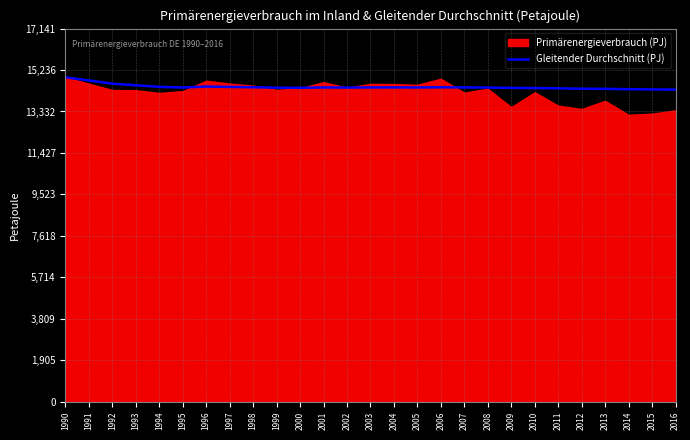

Where is the data nearest to the value 14622?

1992